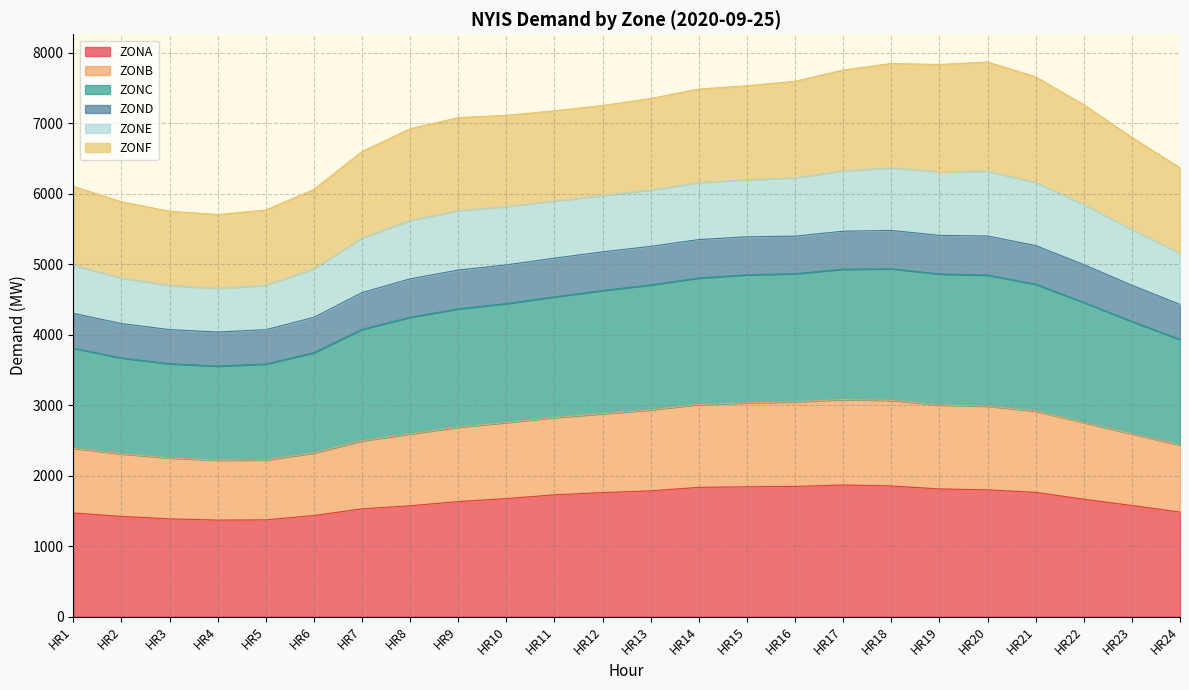

True or false: ZONC and ZONB intersect in this chart.

False